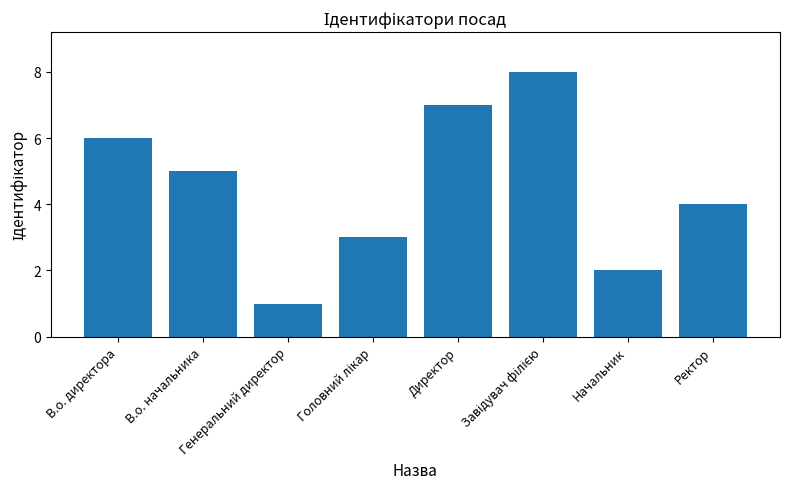

What is the minimum value shown in the chart?

1